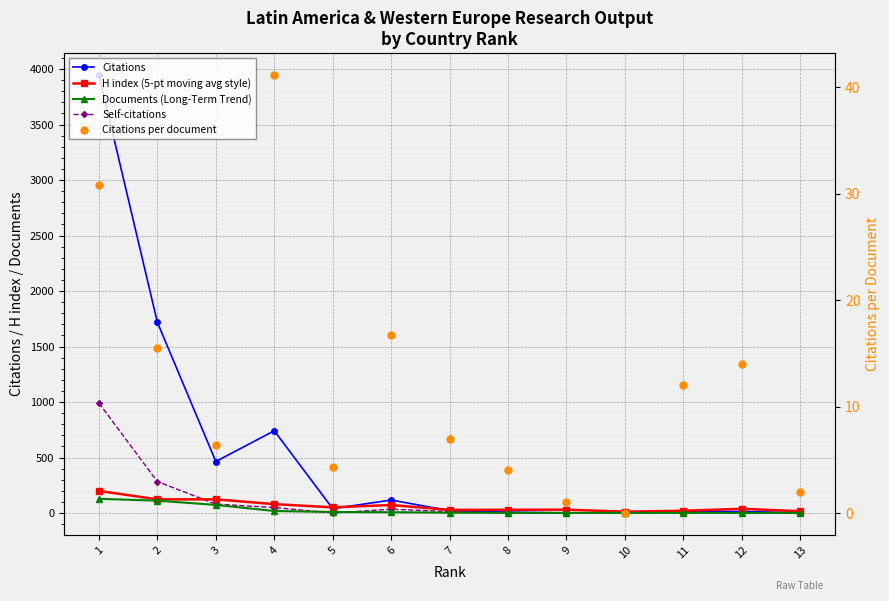

True or false: Citations per document and Citations cross at least once.

False